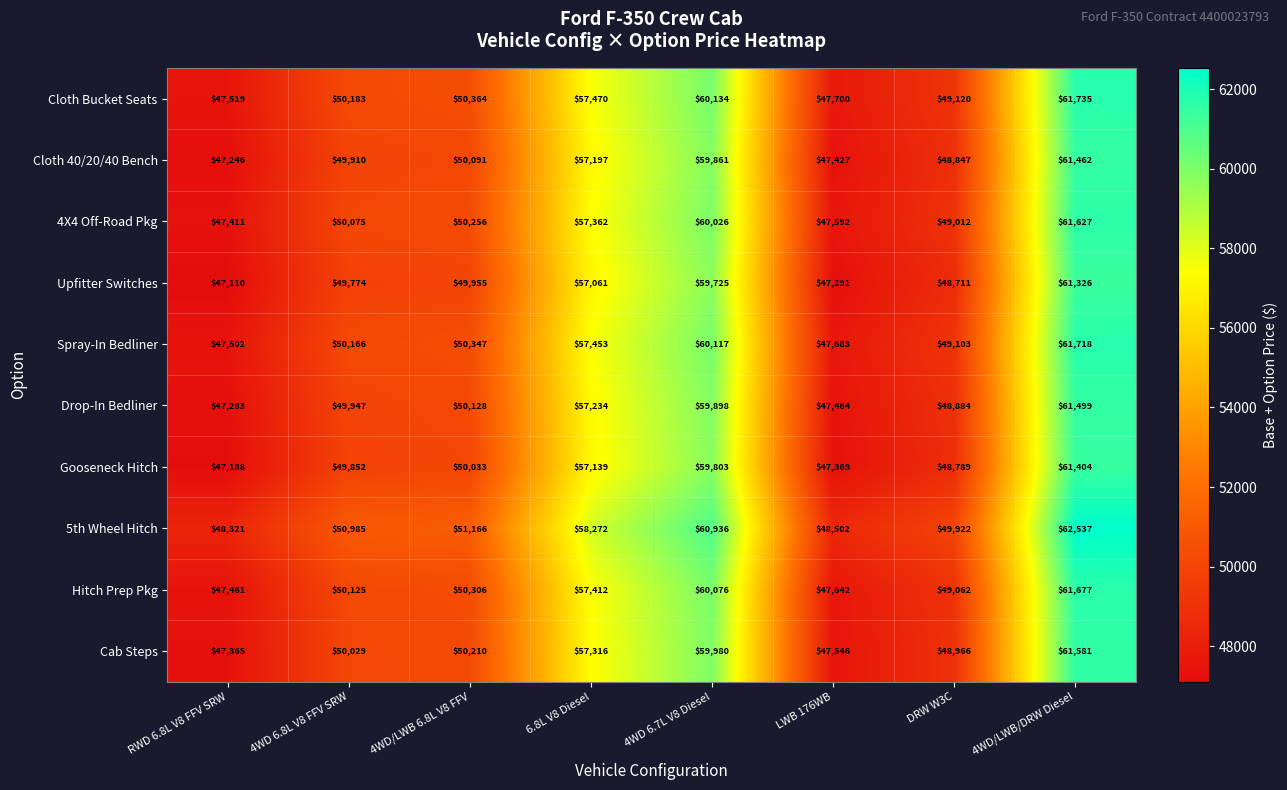

How many series are shown in this chart?

10